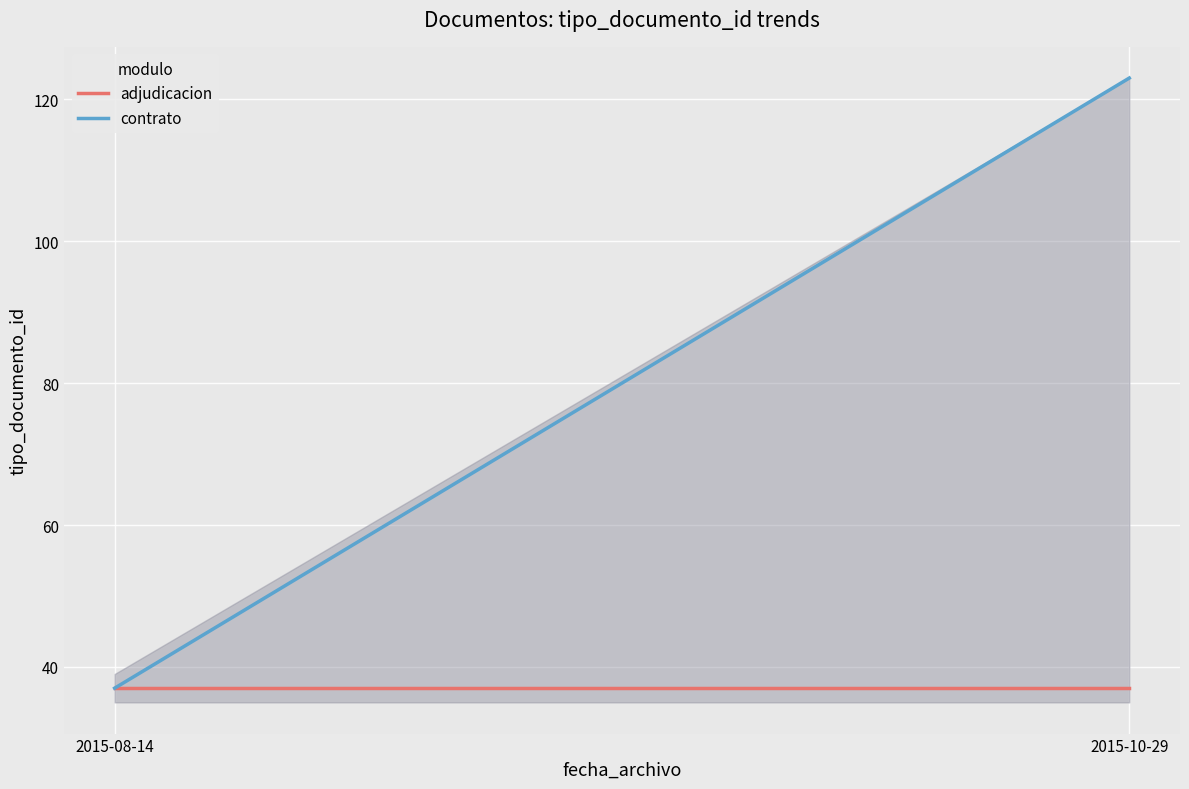

How many contrato values are between 37 and 123?

2